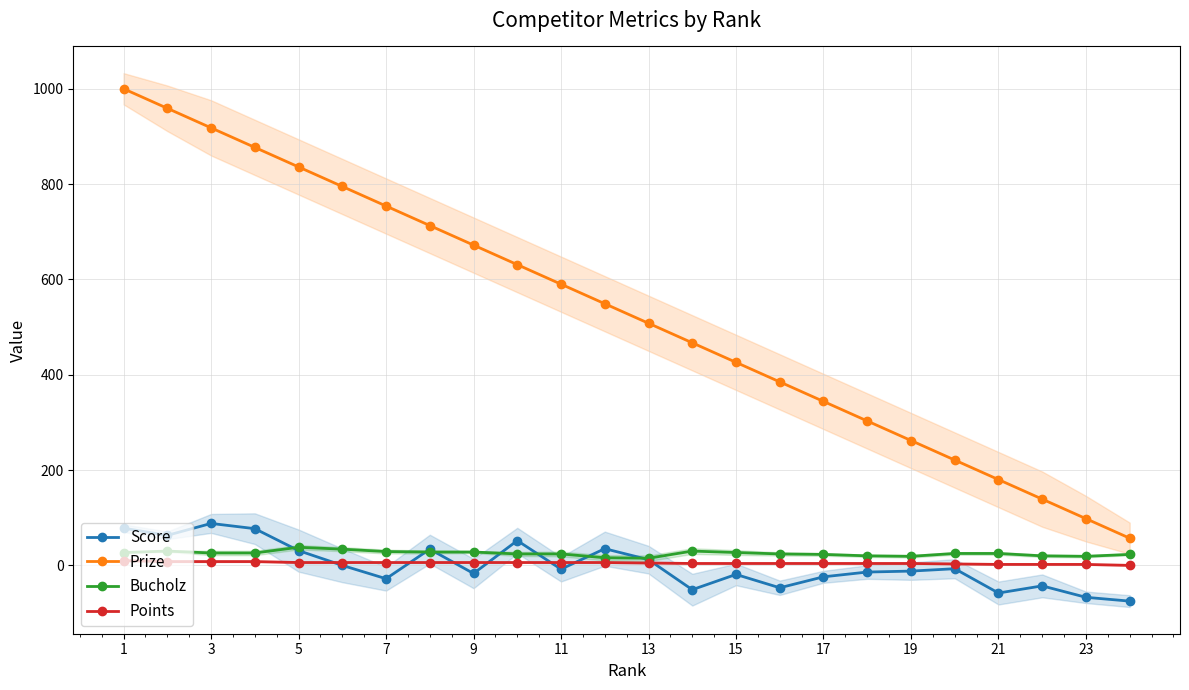

Does the chart display data point markers on the line(s)?

Yes